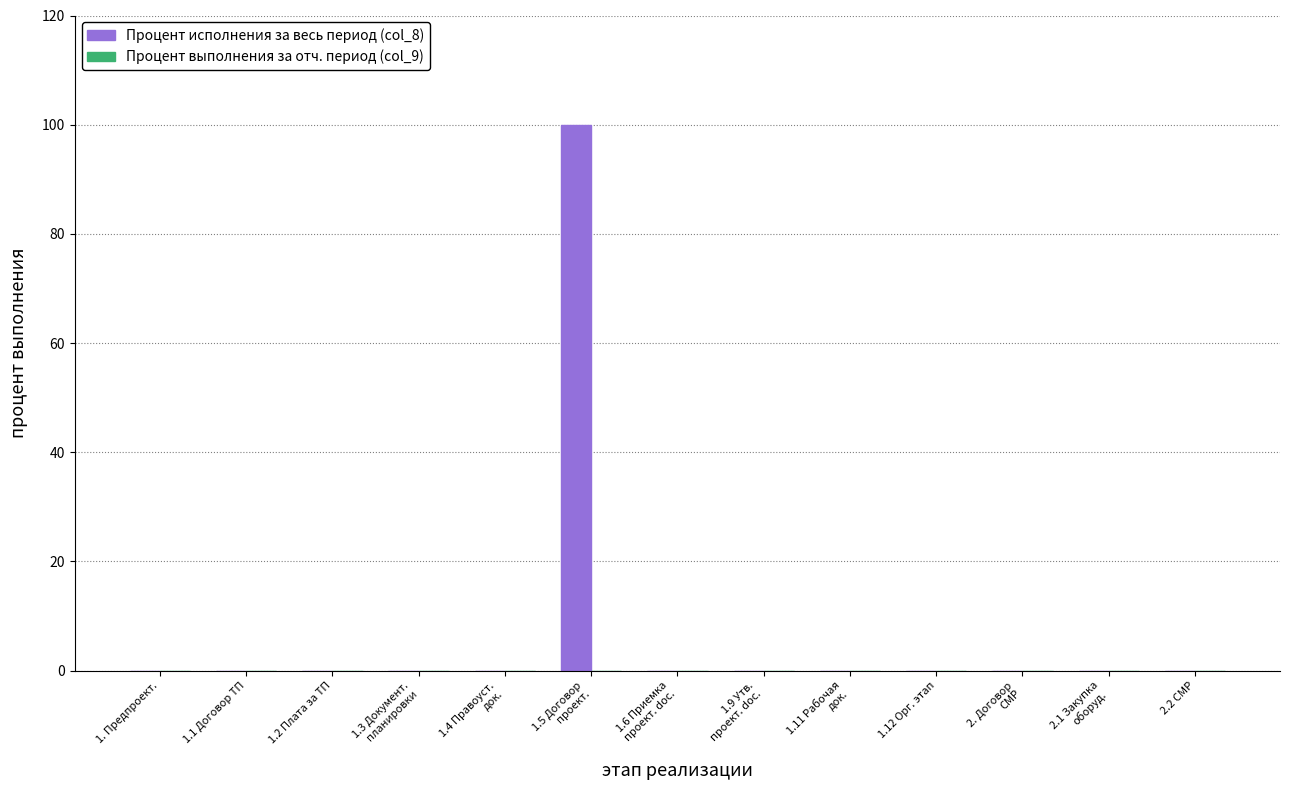

What is the sum of all values?

100